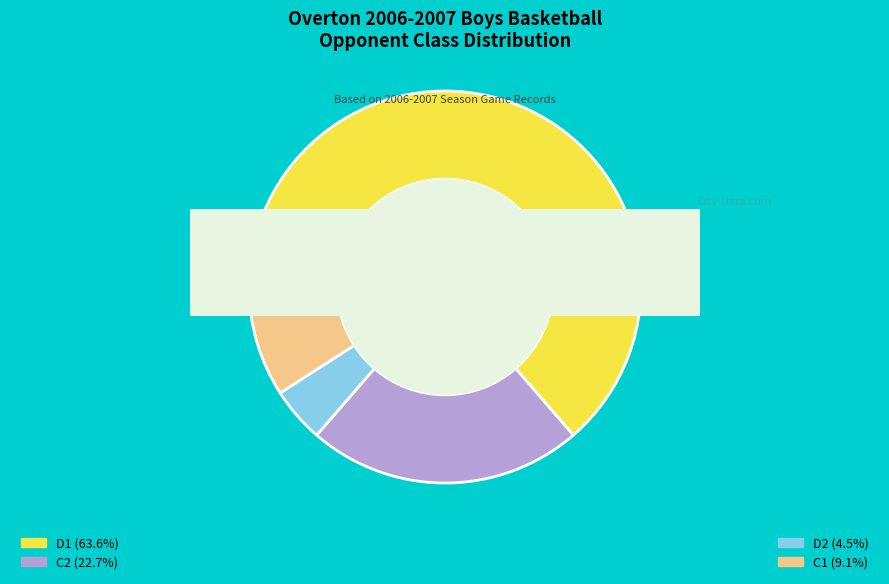

Rank the categories by value from highest to lowest.

D1, C2, C1, D2